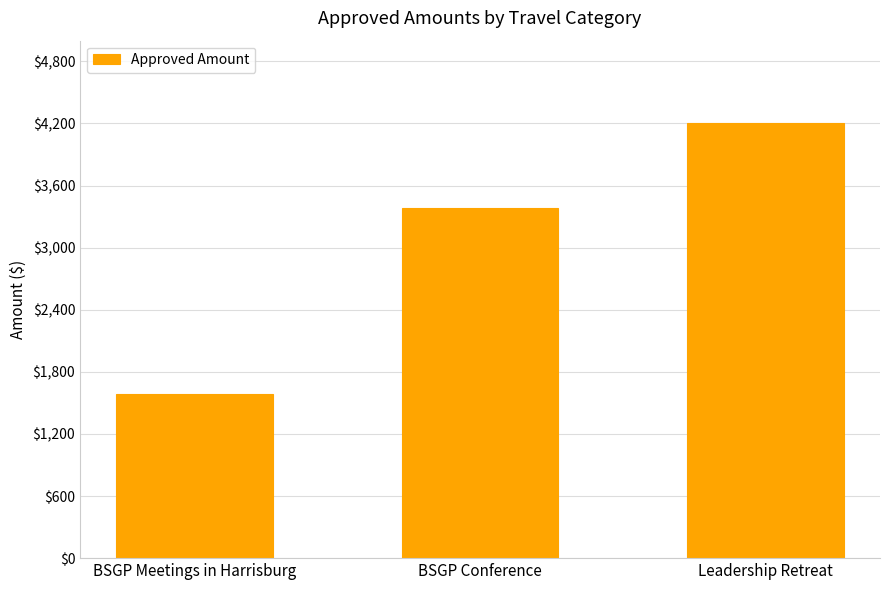

Reading left to right, extract all data points from this chart.

1588	3380	4200